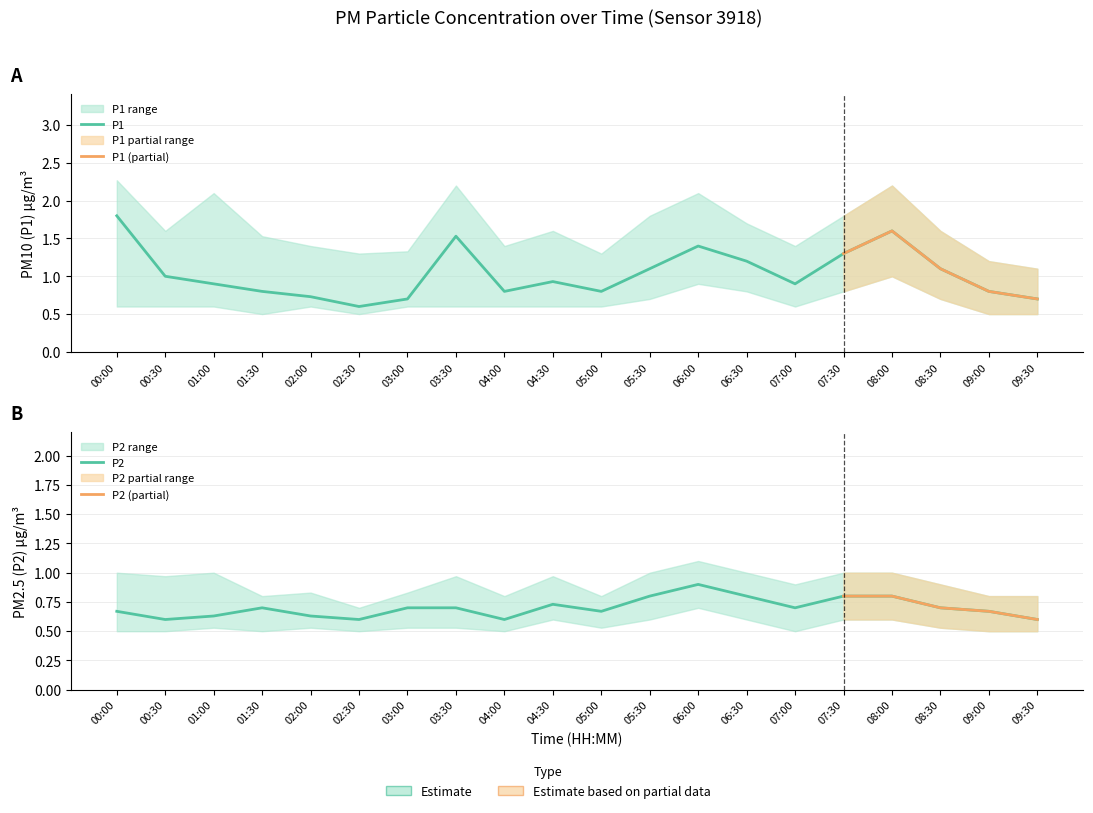

At which category does P2 reach its first local valley?

00:30